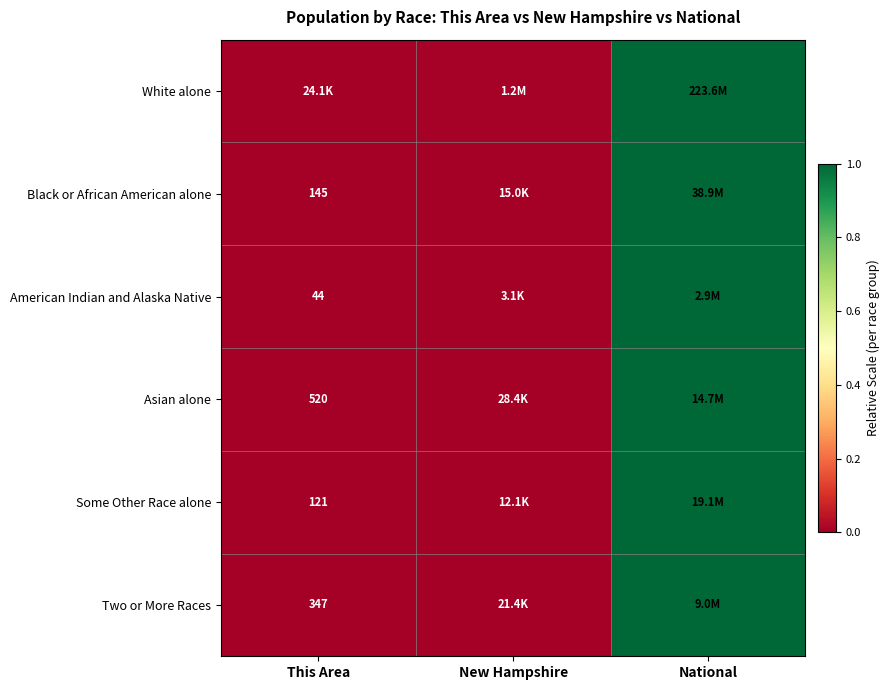

The White alone series shows 1.0 at National. True or false?

True